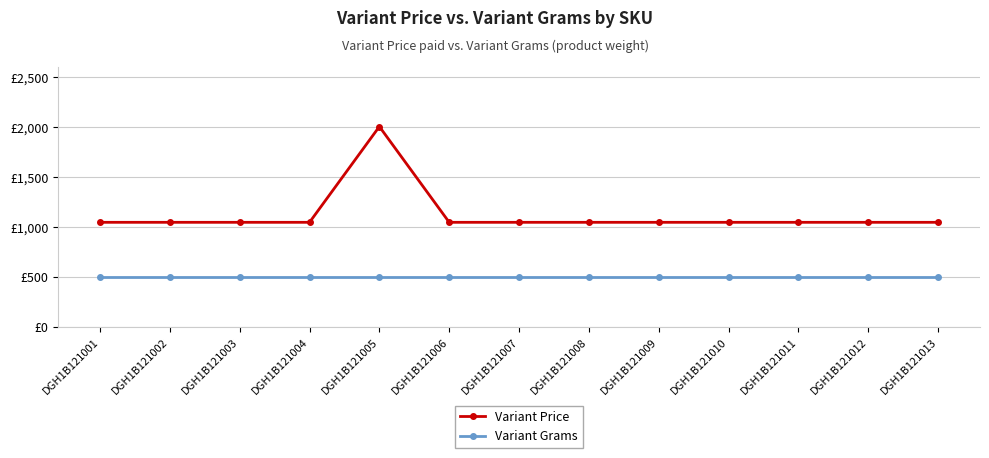

Reading right to left, list all the values displayed in this chart.

Variant Price: DGH1B121013=1045	DGH1B121012=1045	DGH1B121011=1045	DGH1B121010=1045	DGH1B121009=1045	DGH1B121008=1045	DGH1B121007=1045	DGH1B121006=1045	DGH1B121005=2004	DGH1B121004=1045	DGH1B121003=1045	DGH1B121002=1045	DGH1B121001=1045
Variant Grams: DGH1B121013=500	DGH1B121012=500	DGH1B121011=500	DGH1B121010=500	DGH1B121009=500	DGH1B121008=500	DGH1B121007=500	DGH1B121006=500	DGH1B121005=500	DGH1B121004=500	DGH1B121003=500	DGH1B121002=500	DGH1B121001=500